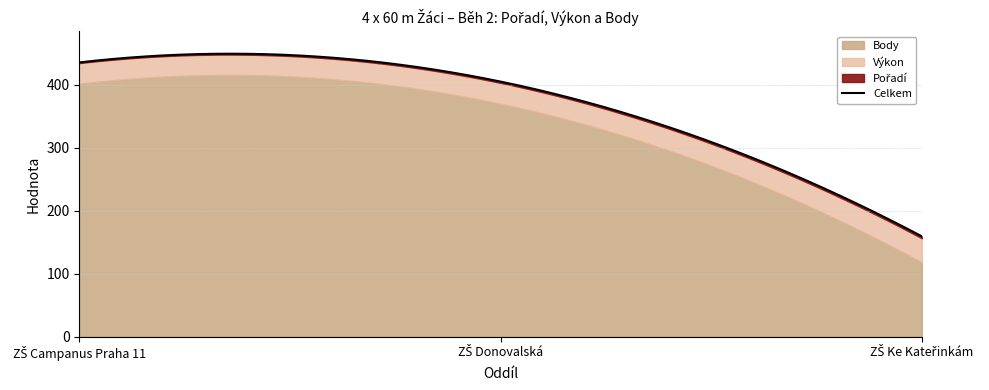

Is the value of Pořadí at ZŠ Ke Kateřinkám greater than the value of Body at ZŠ Donovalská?

No